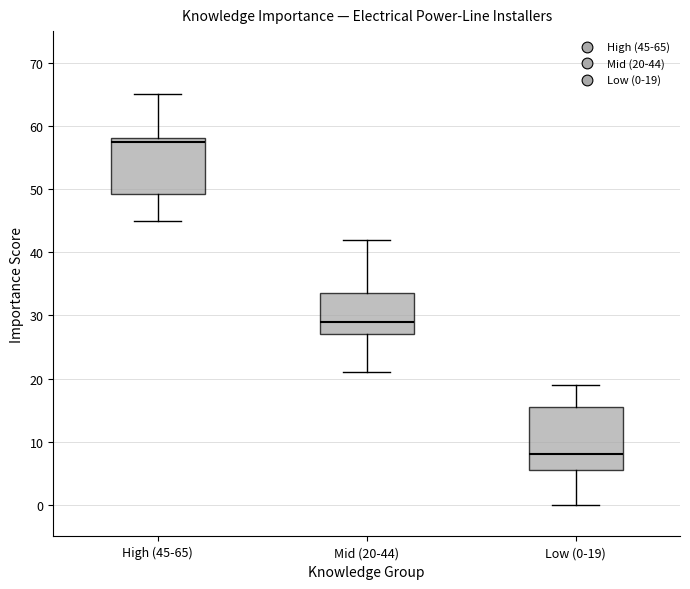

Which box's median line is the highest?

High (45-65)